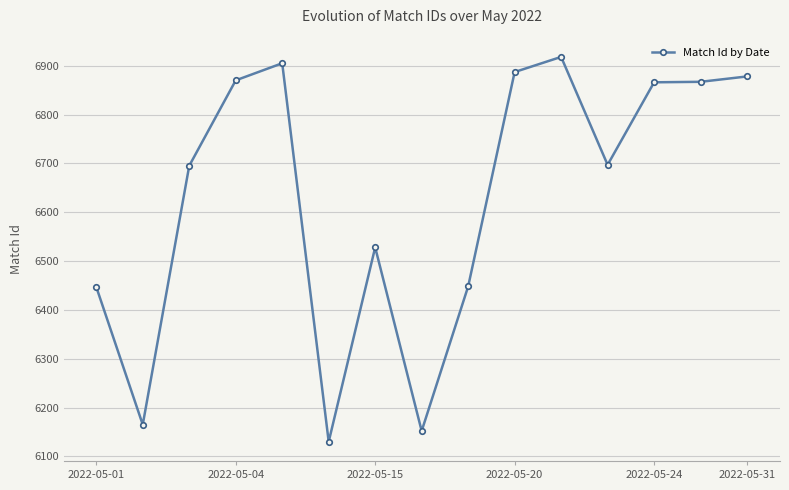

What is the greatest value displayed?

6918